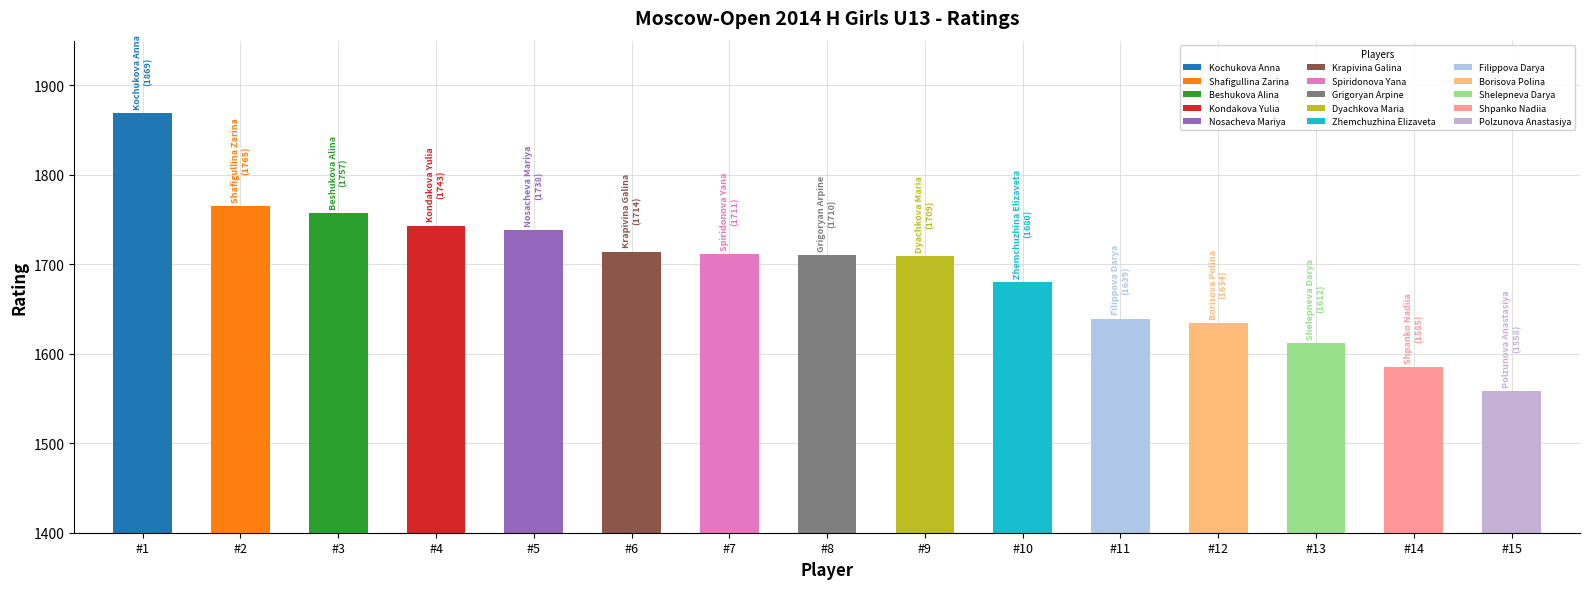

What is the approximate value at Beshukova Alina?

1757